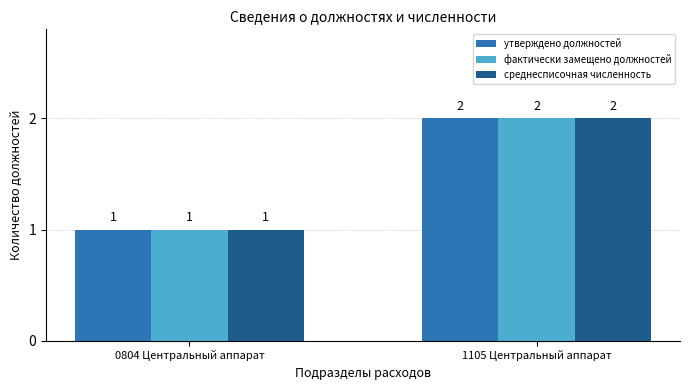

At which category is the sum across all series the highest?

1105 Центральный аппарат